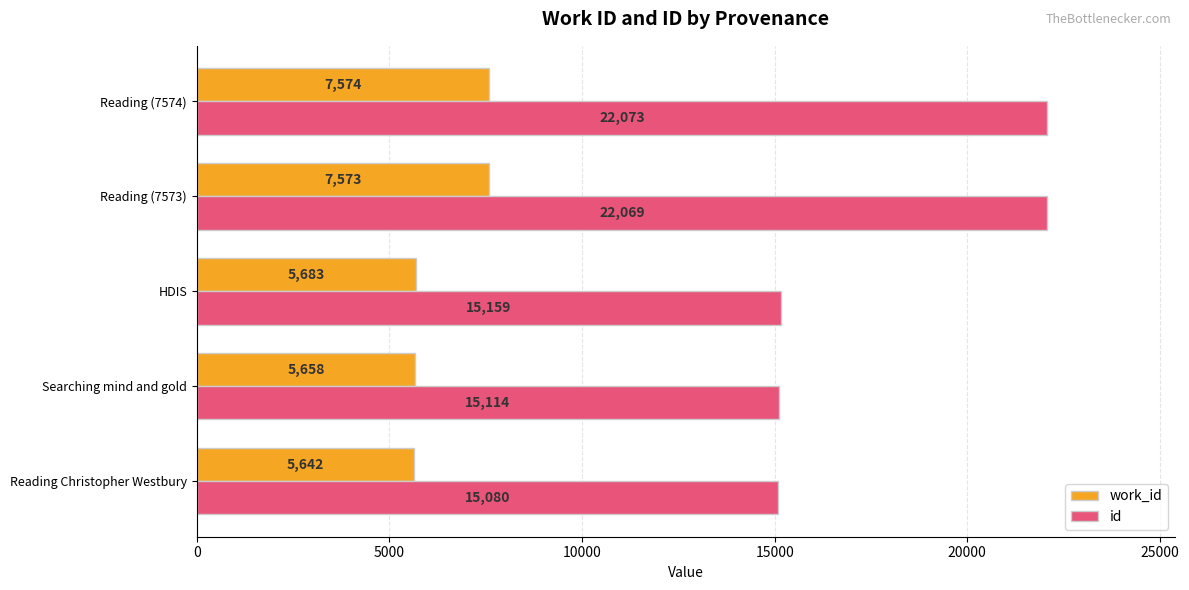

What is the spread (max minus min) of values at Reading (7574)?

14499